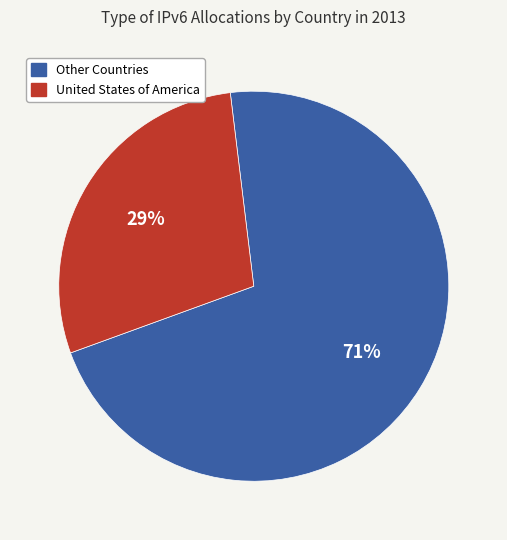

To the nearest percent, what is the average slice percentage?

50%